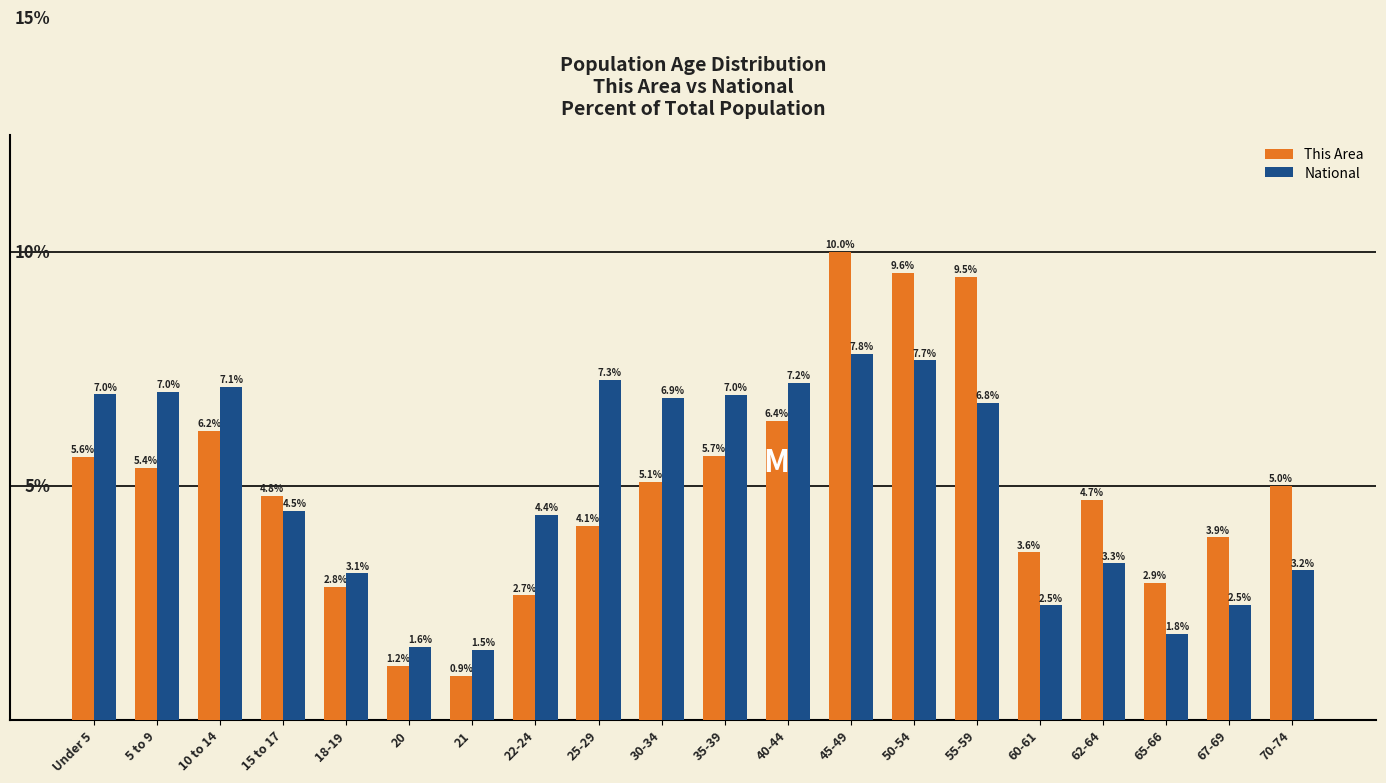

At which category is the sum across all series the highest?

45-49